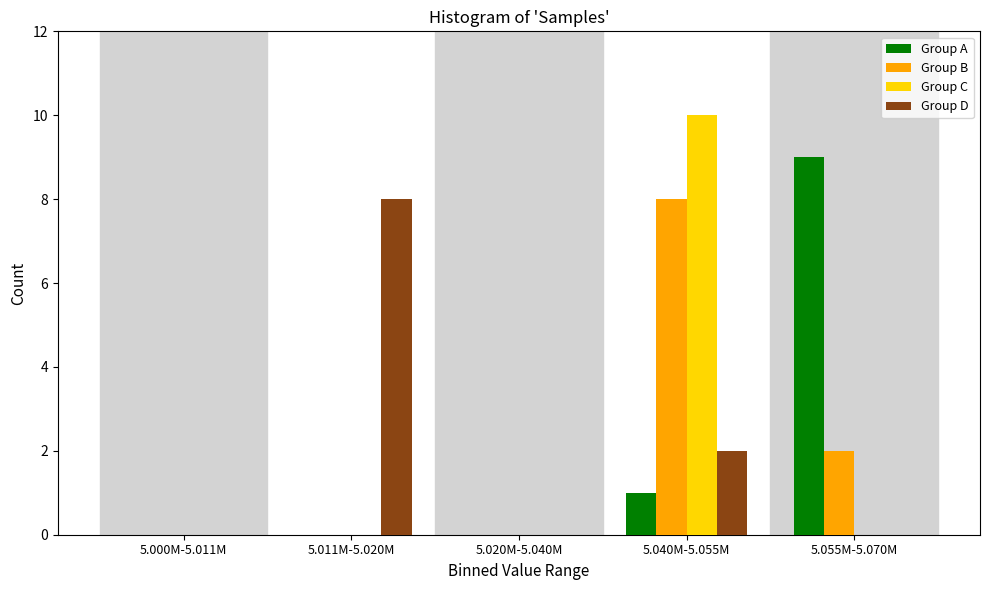

Reading left to right, list all the values displayed in this chart.

Group A: 5.000M-5.011M=0	5.011M-5.020M=0	5.020M-5.040M=0	5.040M-5.055M=1	5.055M-5.070M=9
Group B: 5.000M-5.011M=0	5.011M-5.020M=0	5.020M-5.040M=0	5.040M-5.055M=8	5.055M-5.070M=2
Group C: 5.000M-5.011M=0	5.011M-5.020M=0	5.020M-5.040M=0	5.040M-5.055M=10	5.055M-5.070M=0
Group D: 5.000M-5.011M=0	5.011M-5.020M=8	5.020M-5.040M=0	5.040M-5.055M=2	5.055M-5.070M=0